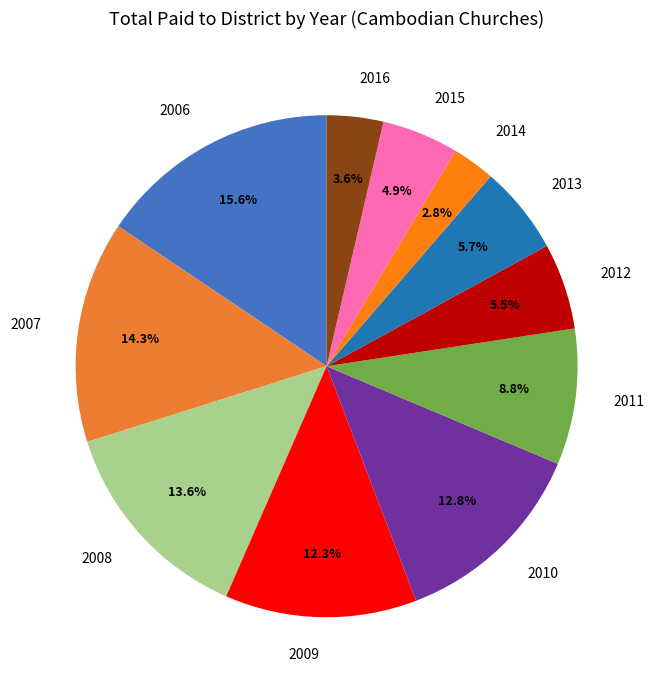

Count the number of slices in the pie.

11